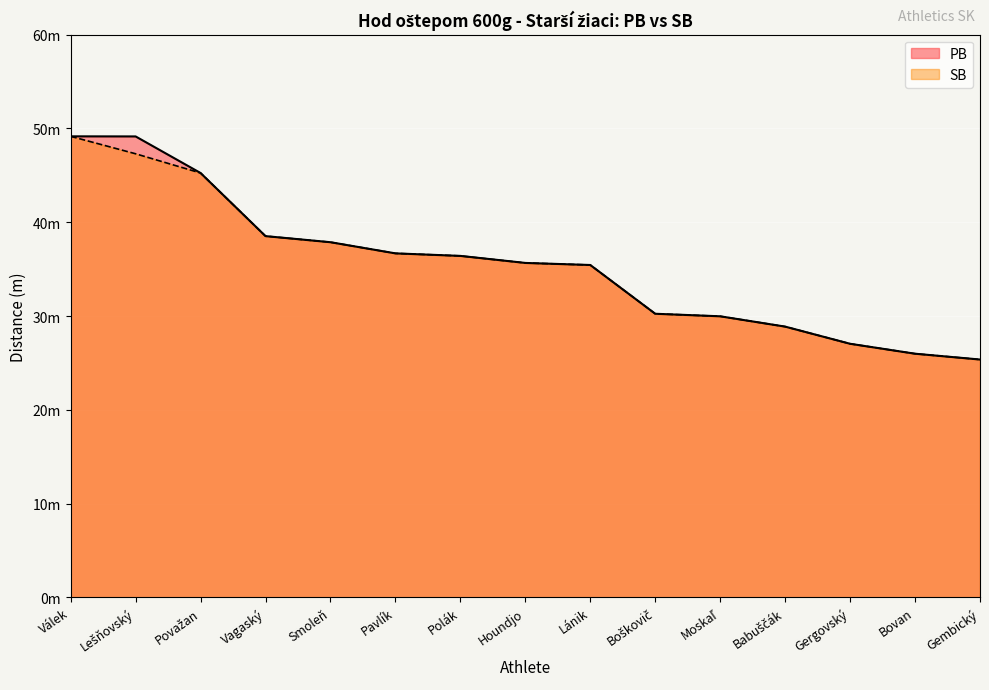

What is the maximum value for SB?

49.2